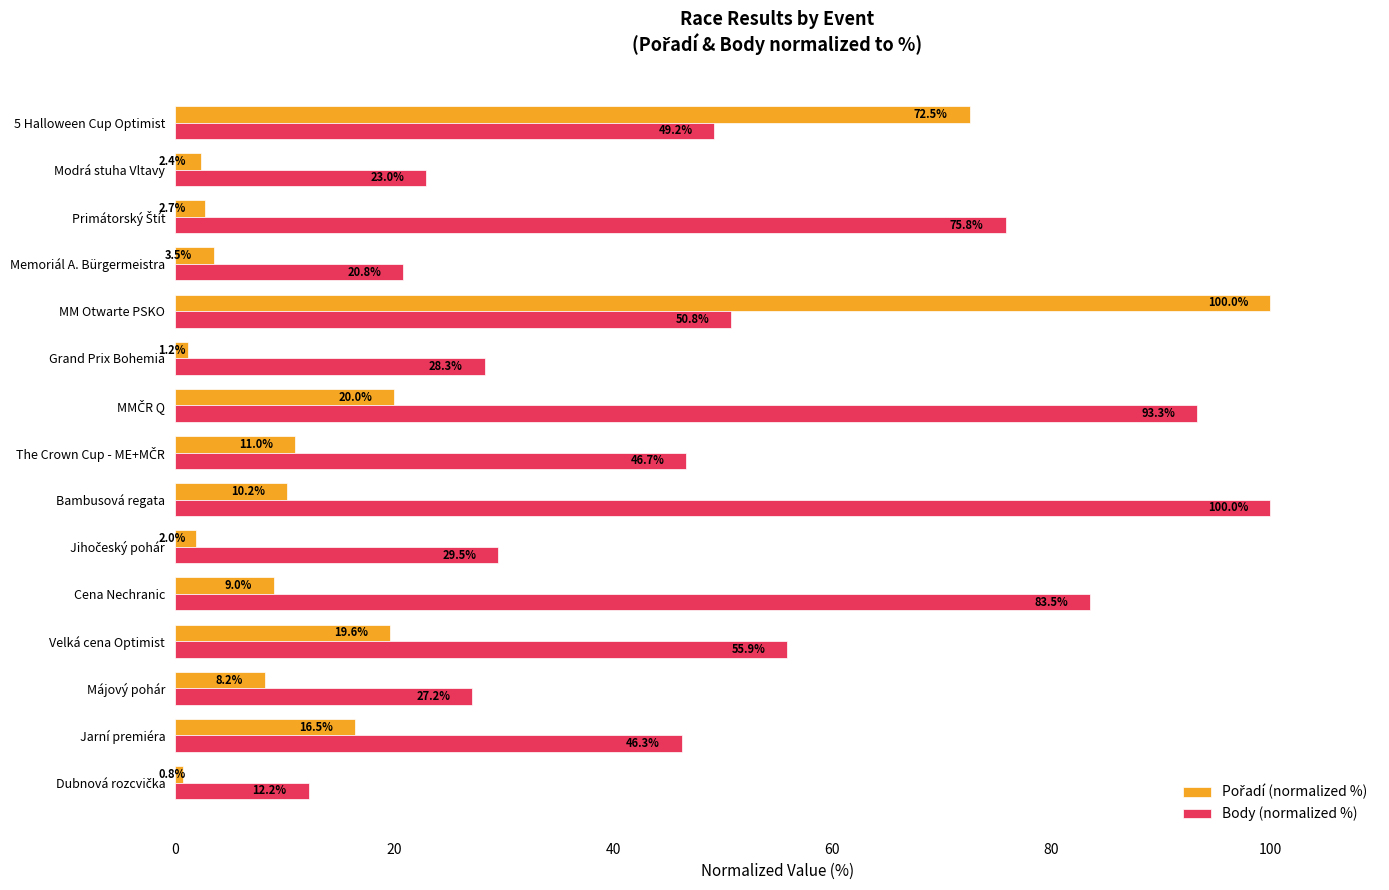

What is the difference between the highest and lowest values at Grand Prix Bohemia?

27.1